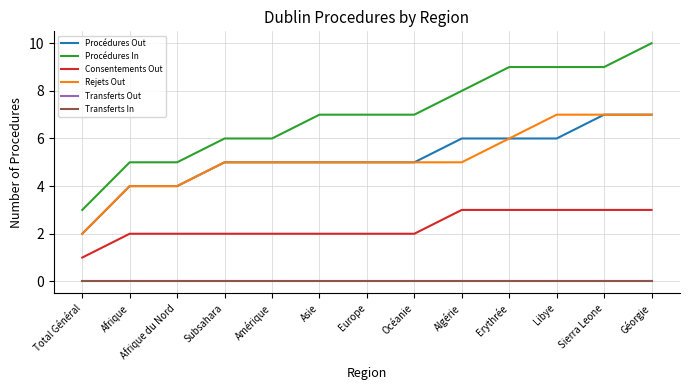

At which label is Procédures Out closest to 4?

Afrique